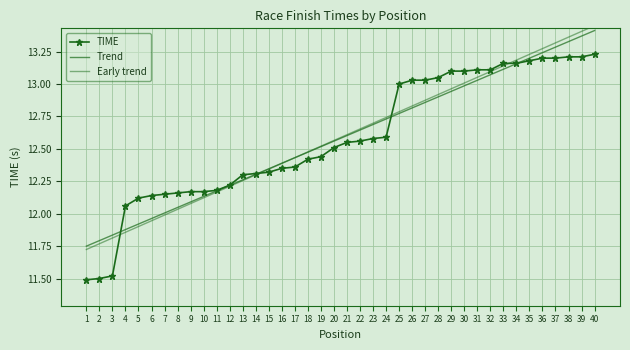

What is the spread (max minus min) of values at 36?

0.1